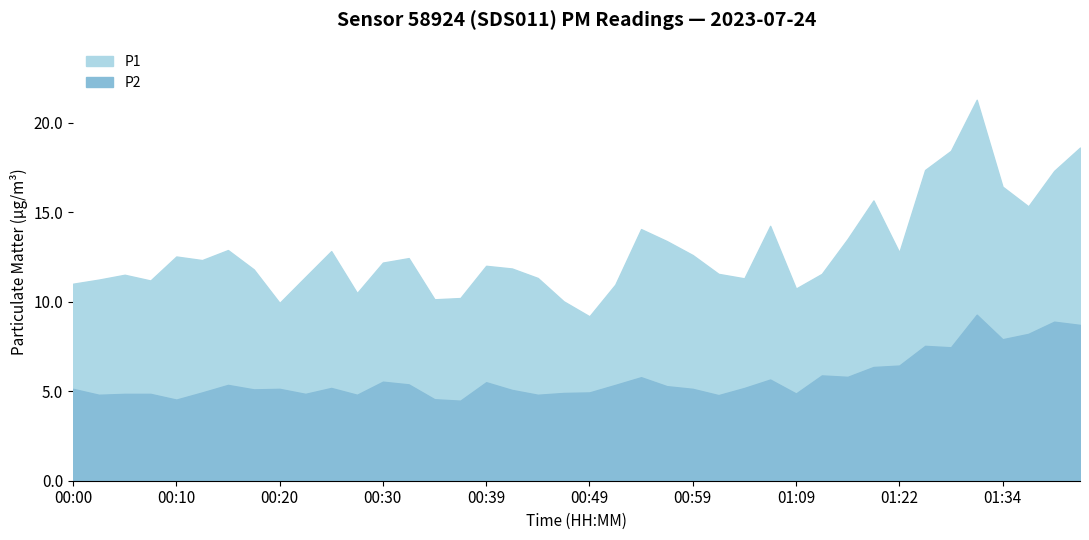

The value of P1 at 00:20 is 9.9. True or false?

True